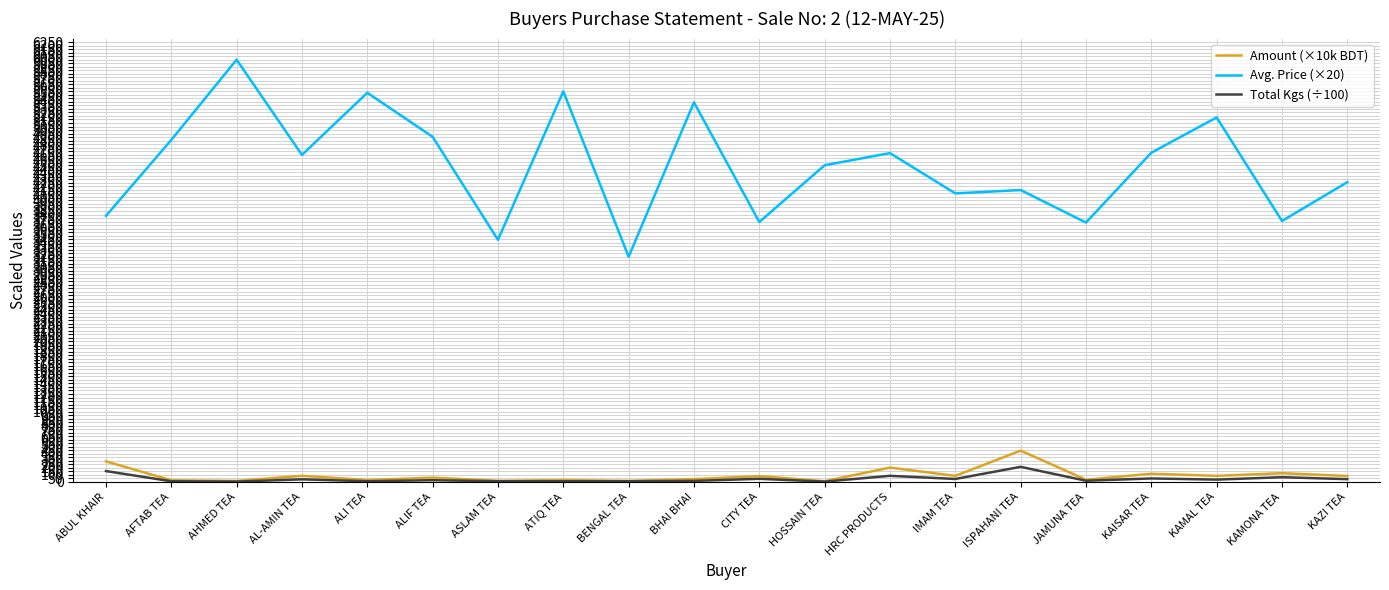

True or false: Avg. Price (×20) and Total Kgs (÷100) cross at least once.

False